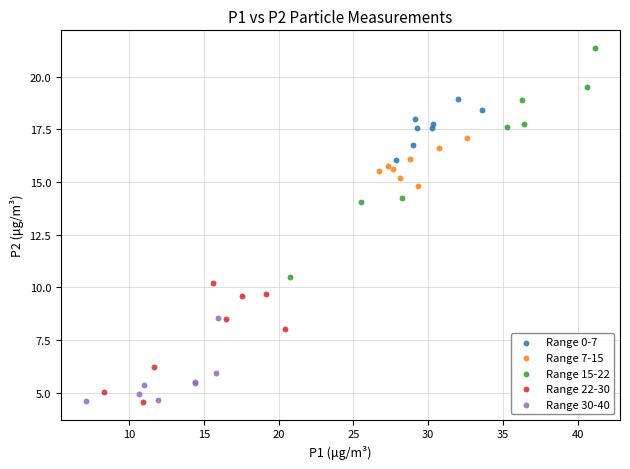

Which series has the widest spread of Y values?

Range 15-22